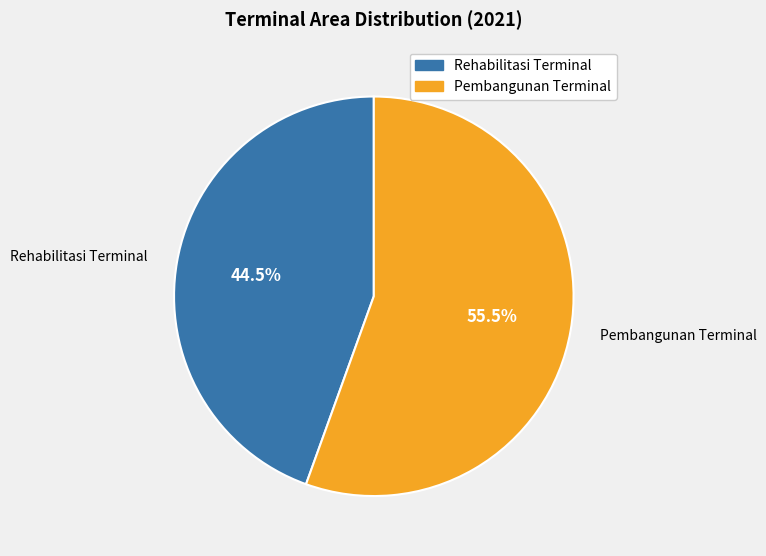

Which slice represents more than half of the pie?

Pembangunan Terminal